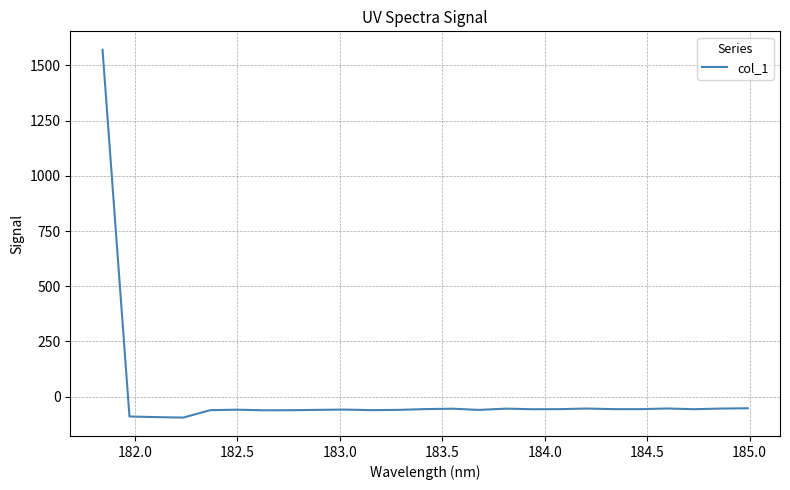

What is the difference between the maximum and minimum values?

1665.6